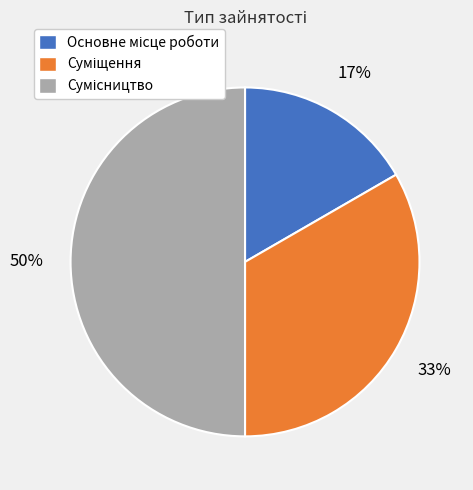

To the nearest percent, what is the average slice percentage?

33%